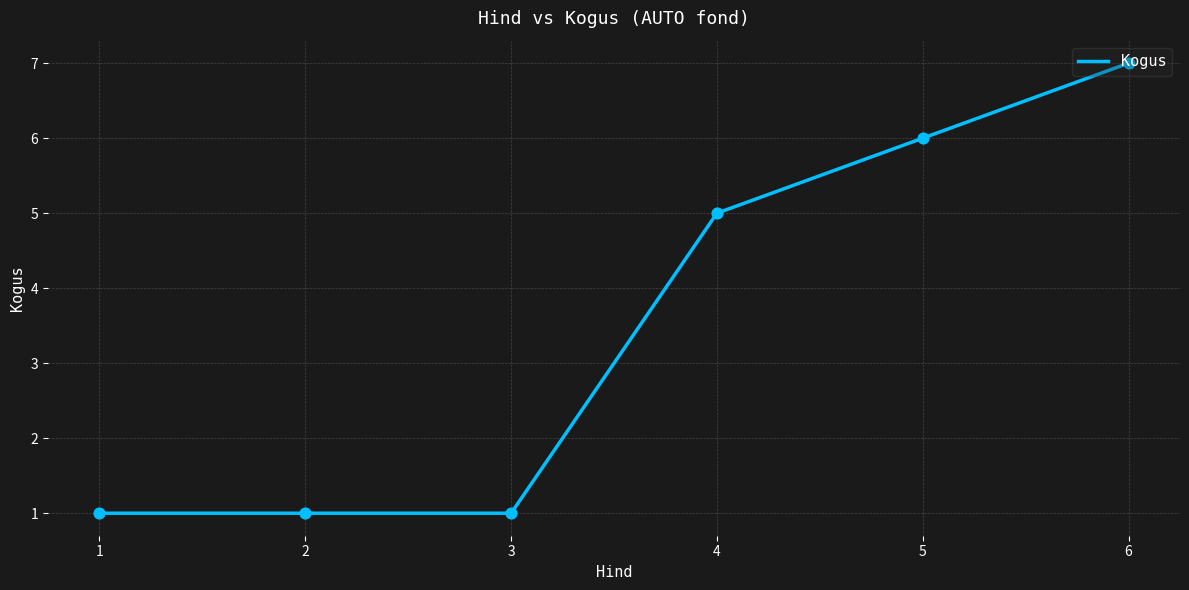

Approximately how many times larger is the value at 6 compared to 2?

7.0